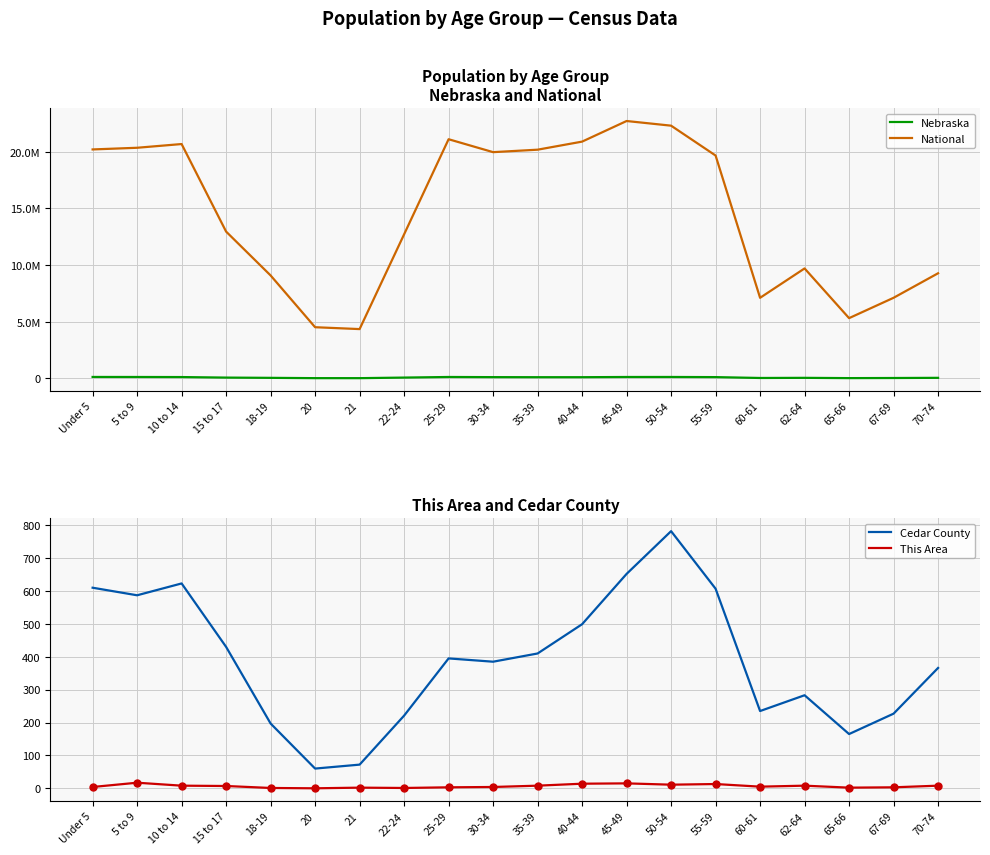

What are all the series names shown in the legend?

Nebraska, National, Cedar County, This Area